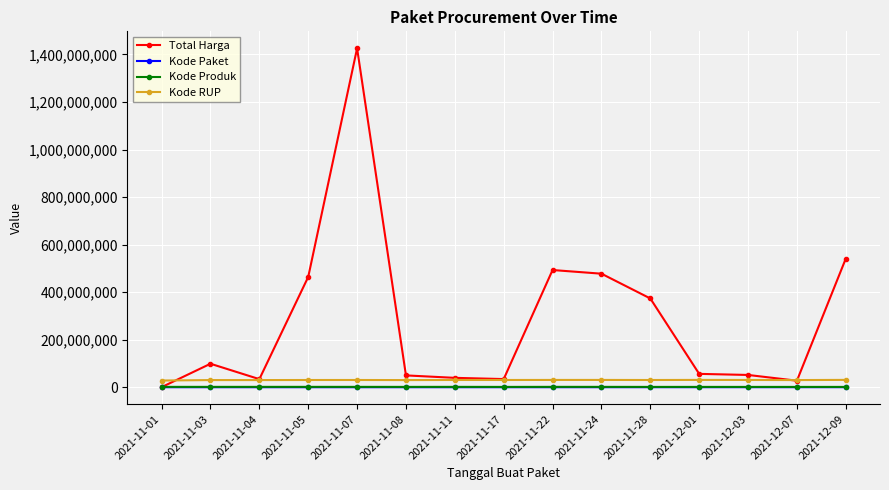

Read the Kode Paket value at 2021-11-28.

91101